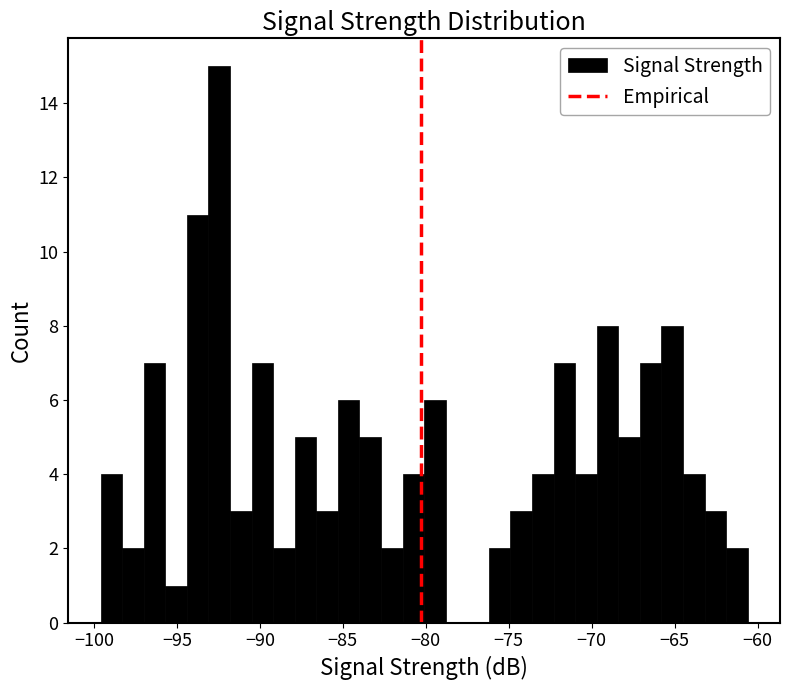

Read against the x-axis, roughly where is the centre of the tallest bar?

-92.5